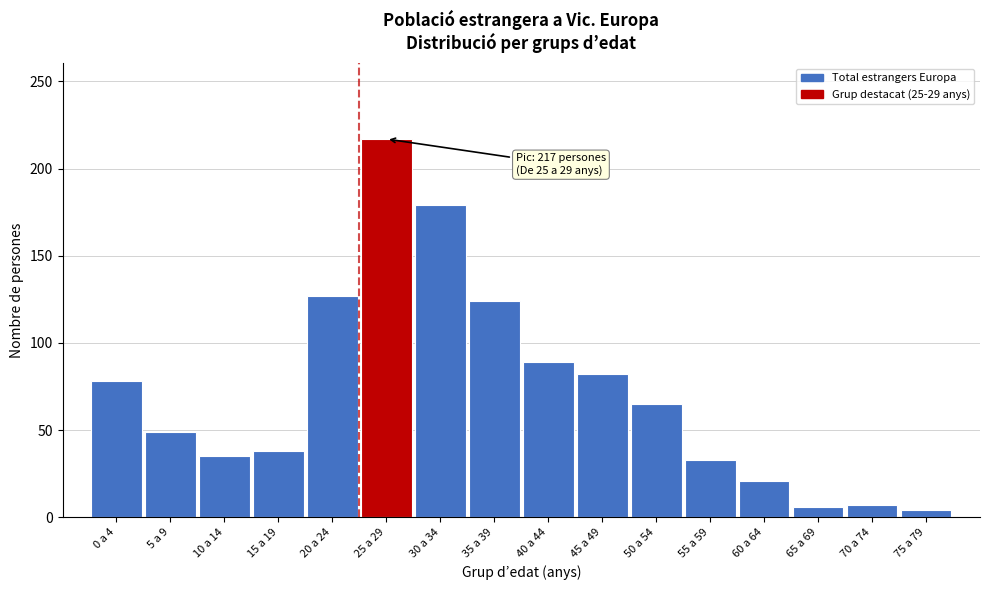

Is it true that the value at 65 a 69 is 6?

True